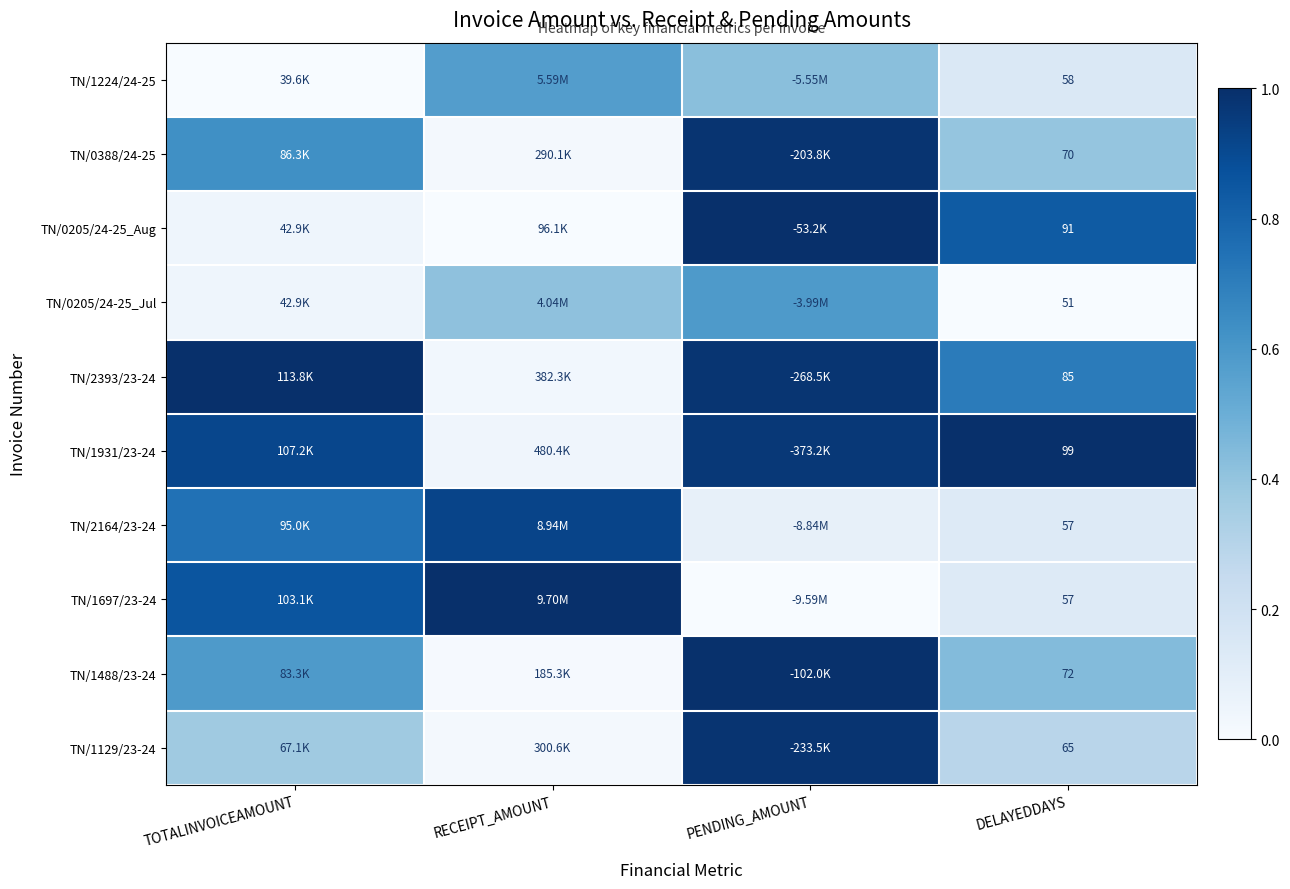

What is the difference between the highest and lowest values at RECEIPT_AMOUNT?

1.0